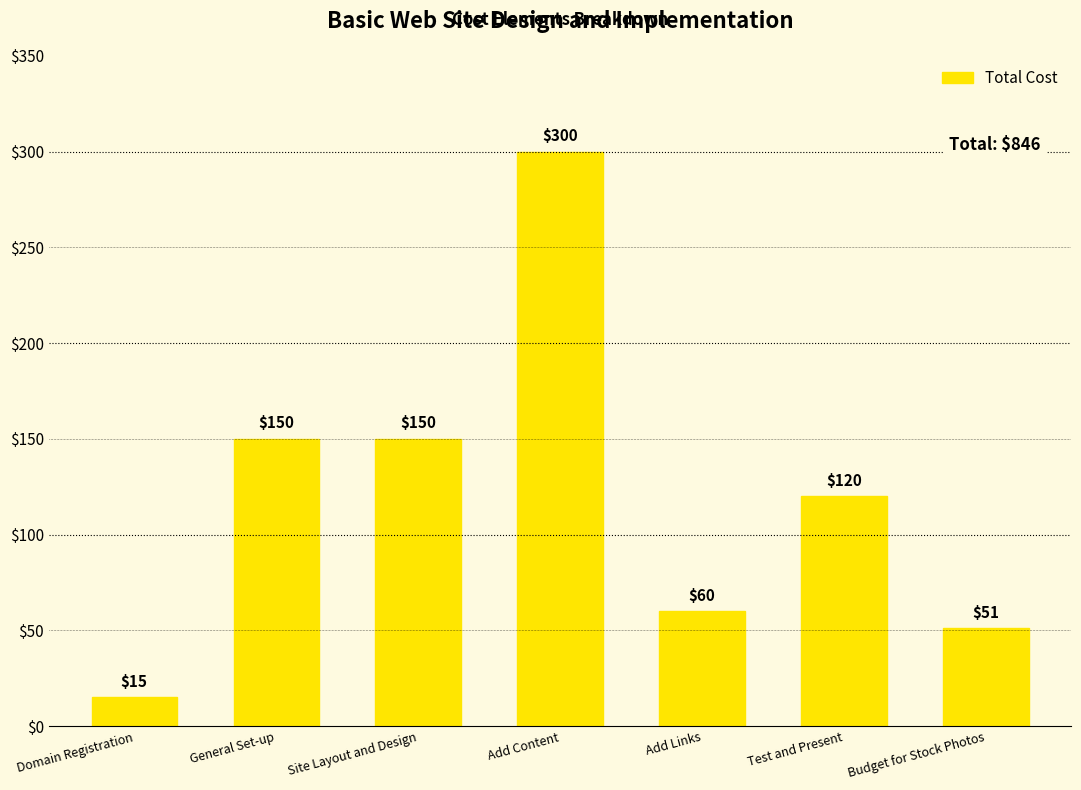

The chart shows a value of 150 at Site Layout and Design. True or false?

True